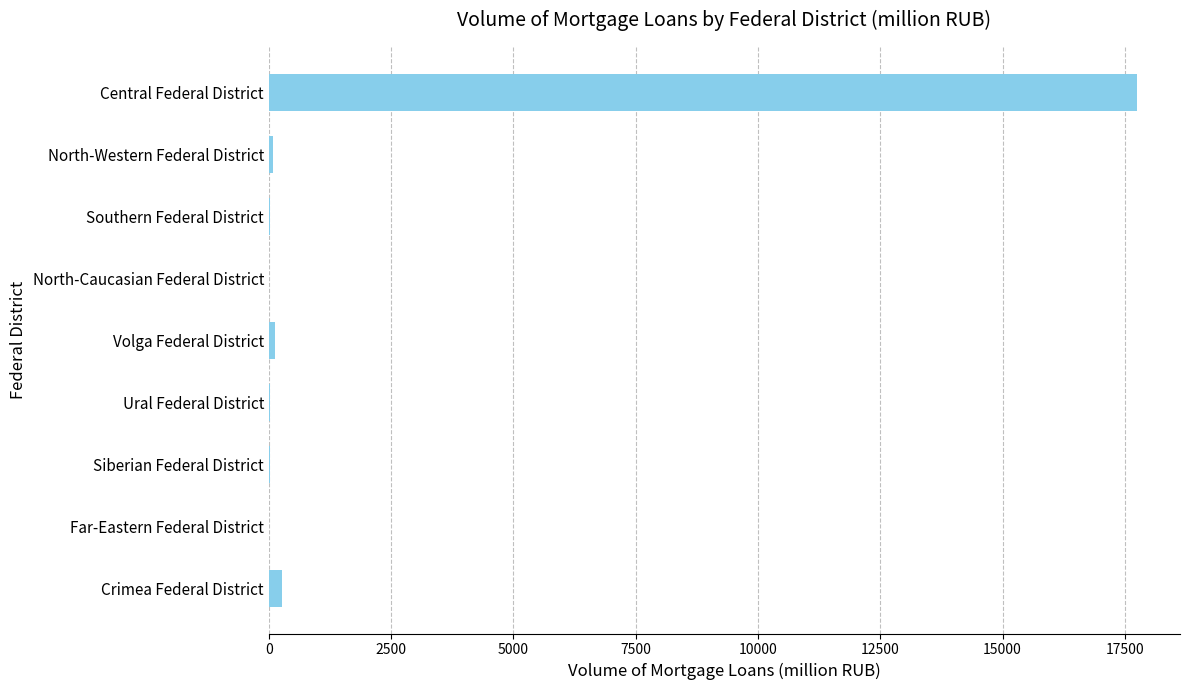

At which label is the value closest to 8870?

Crimea Federal District